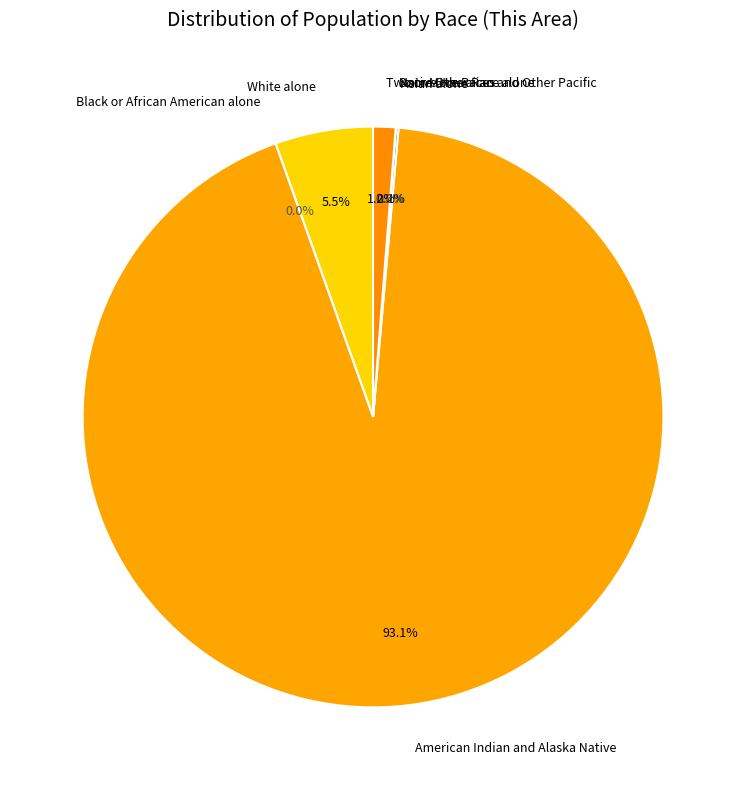

Which category has the smallest portion of the pie?

Black or African American alone